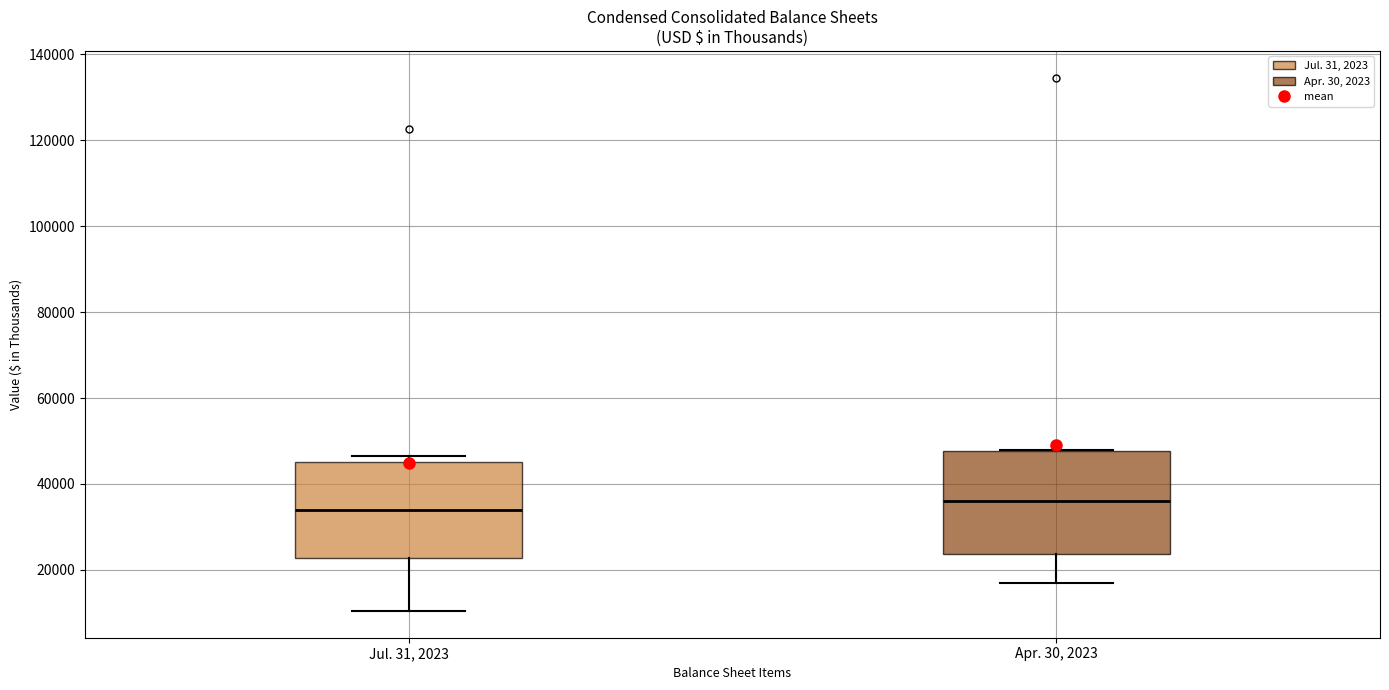

Where does the lower whisker of the box for Jul. 31, 2023 end on the y-axis? The values are not printed on the chart, so give them approximately, as read against the axis.

10000